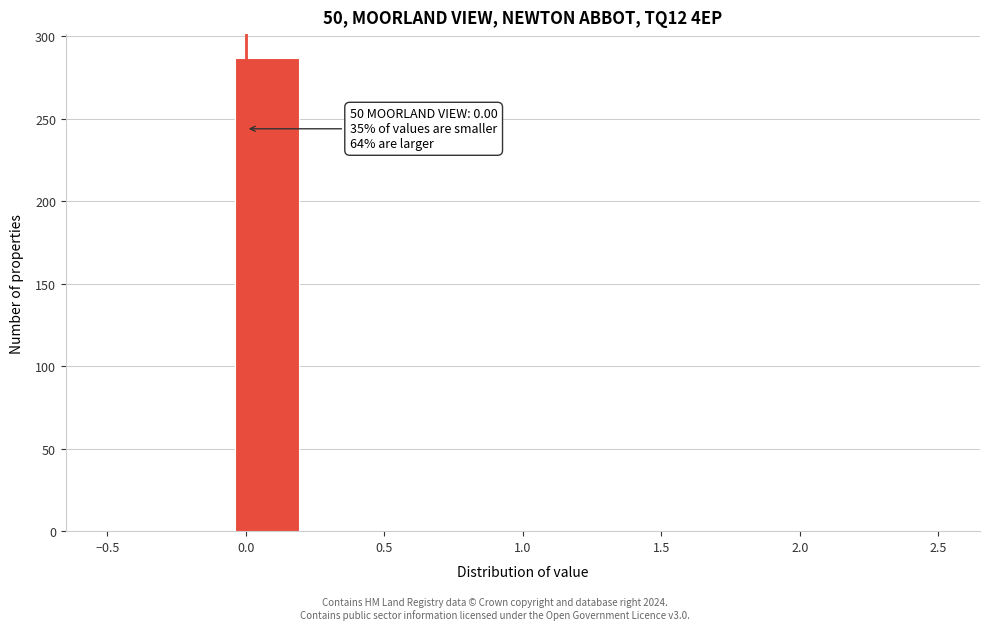

Which range on the x-axis has the tallest bar?

-0.05 to 0.20